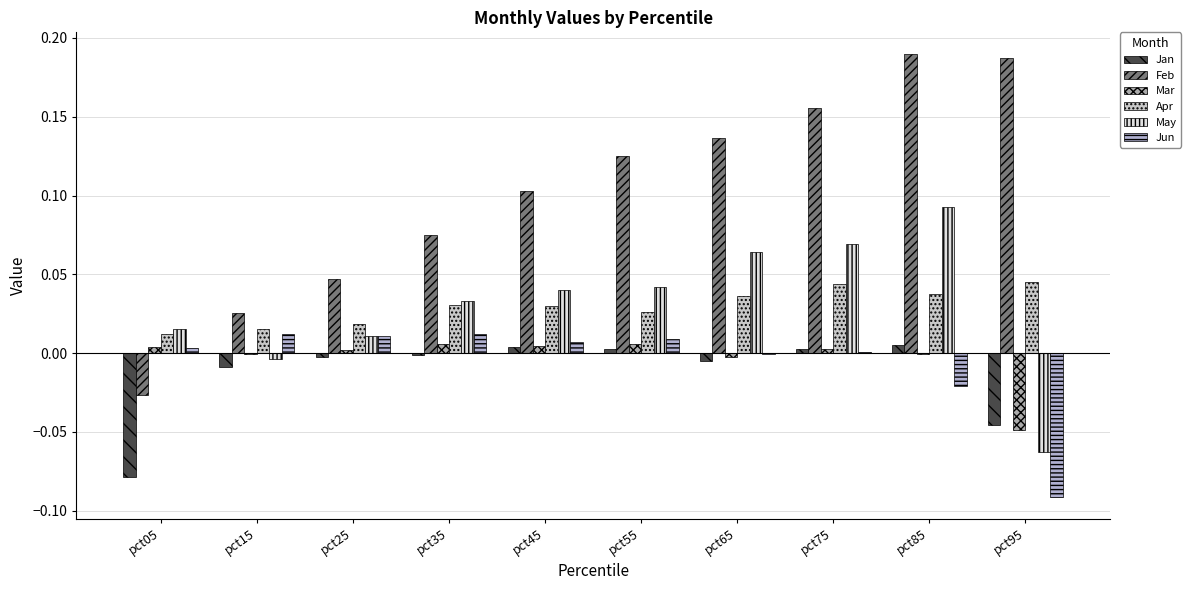

What is the minimum value for May?

-0.1